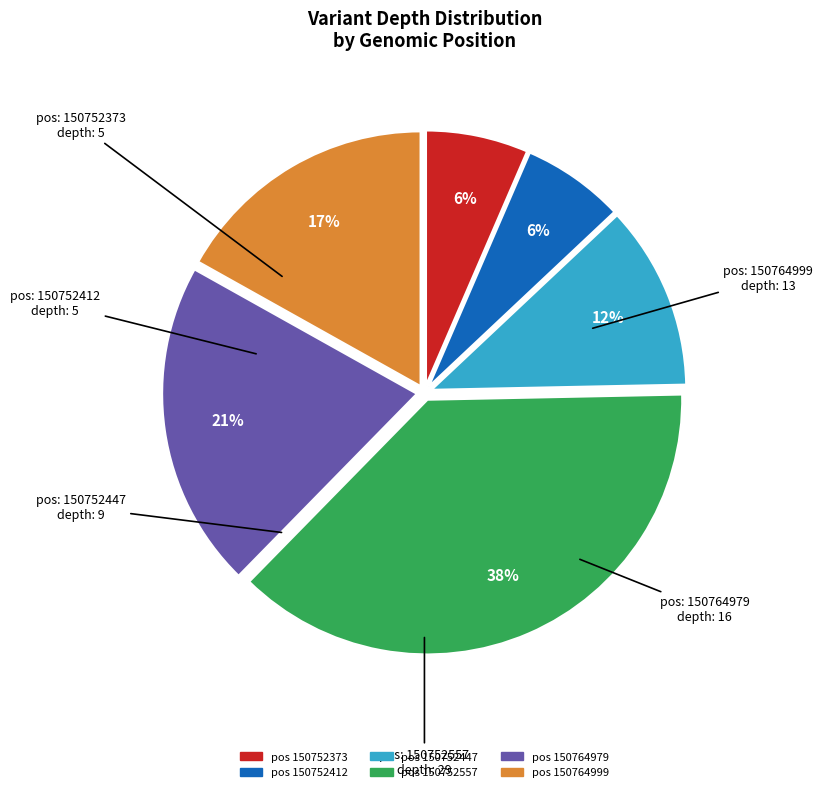

Is there any slice that represents more than half of the pie?

No